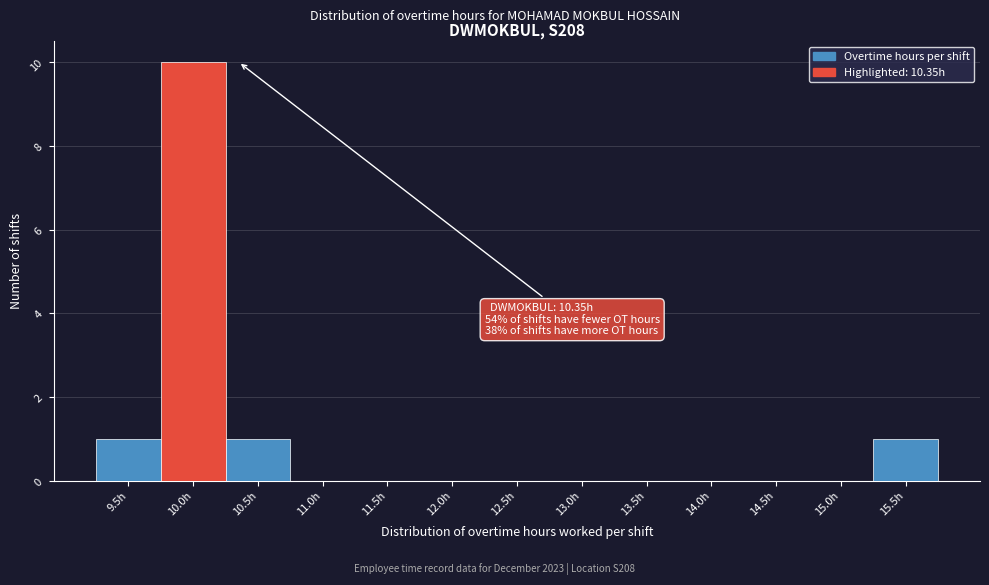

Reading left to right, list all the values displayed in this chart.

9.5h=1	10.0h=10	10.5h=1	11.0h=0	11.5h=0	12.0h=0	12.5h=0	13.0h=0	13.5h=0	14.0h=0	14.5h=0	15.0h=0	15.5h=1